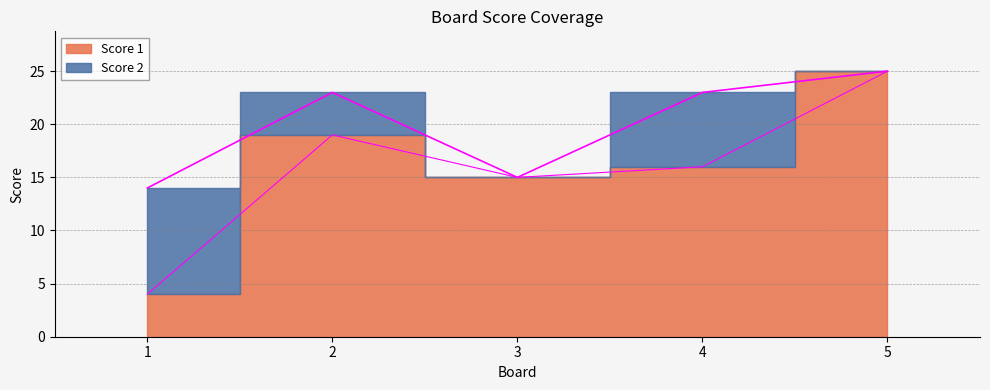

What is the approximate value at 3?

15